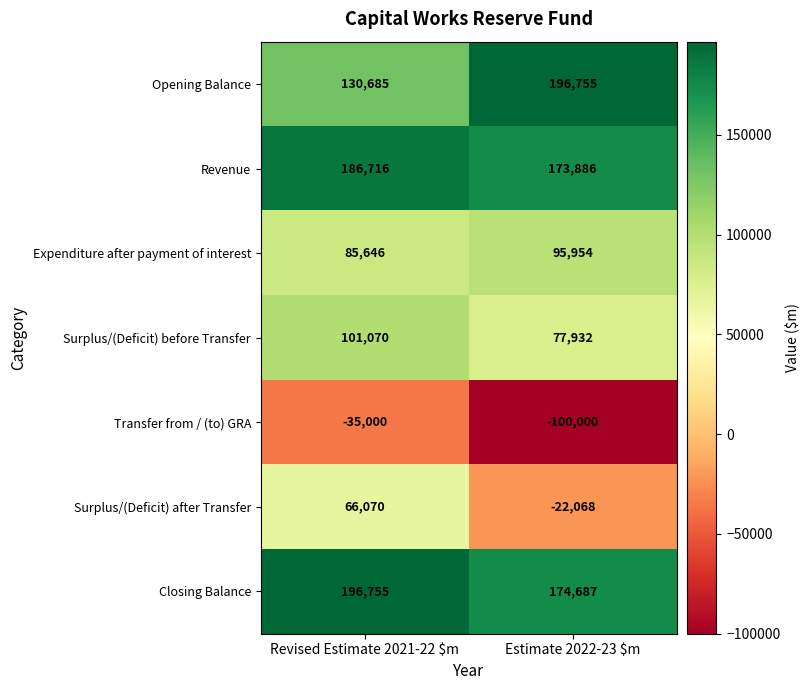

True or false: Expenditure after payment of interest has a value of 85646 at Revised Estimate 2021-22 $m.

True